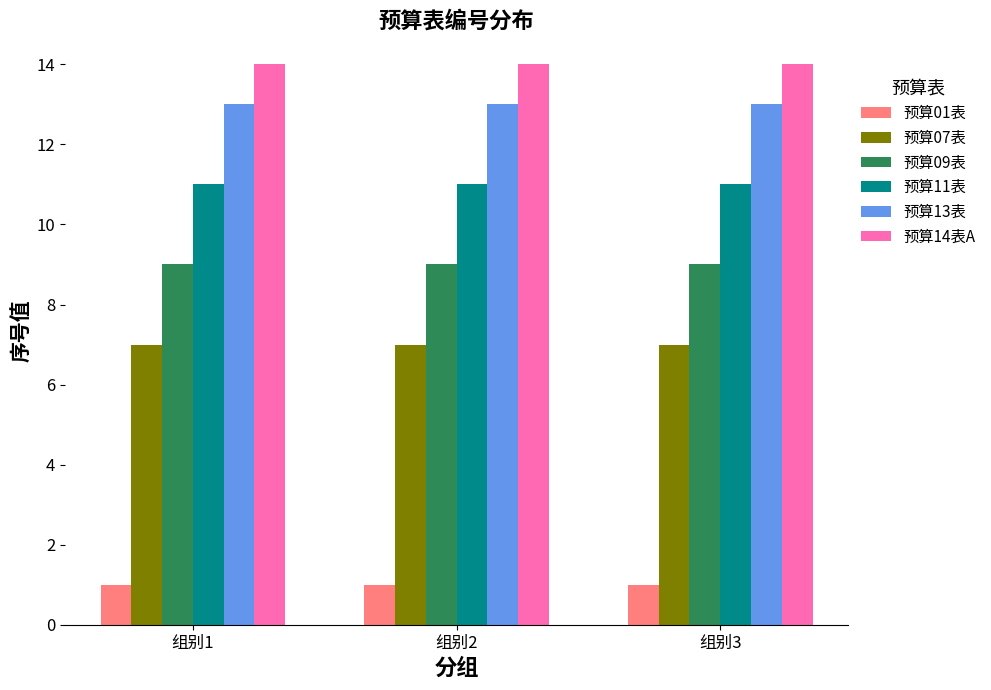

What is the sum of the 预算07表 values at 组别1 and 组别2?

14